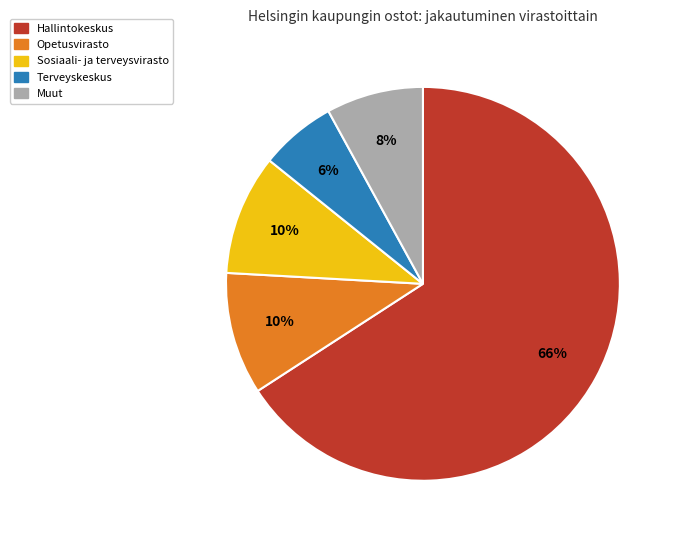

Count the number of slices in the pie.

5